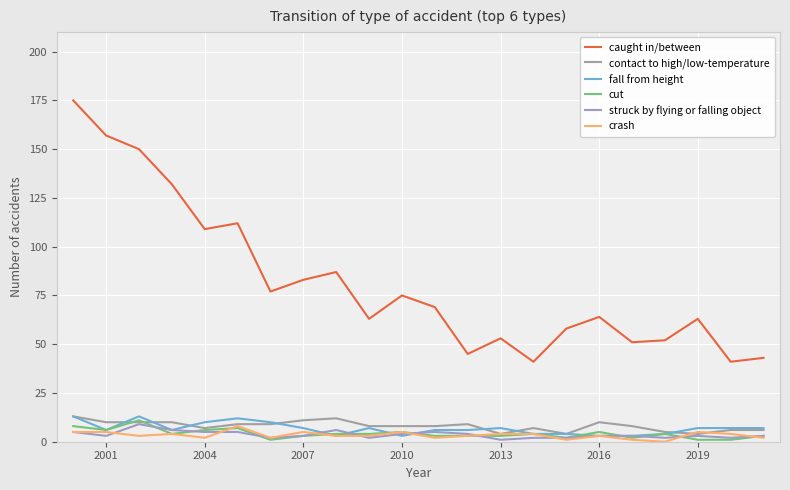

True or false: struck by flying or falling object and caught in/between cross at least once.

False